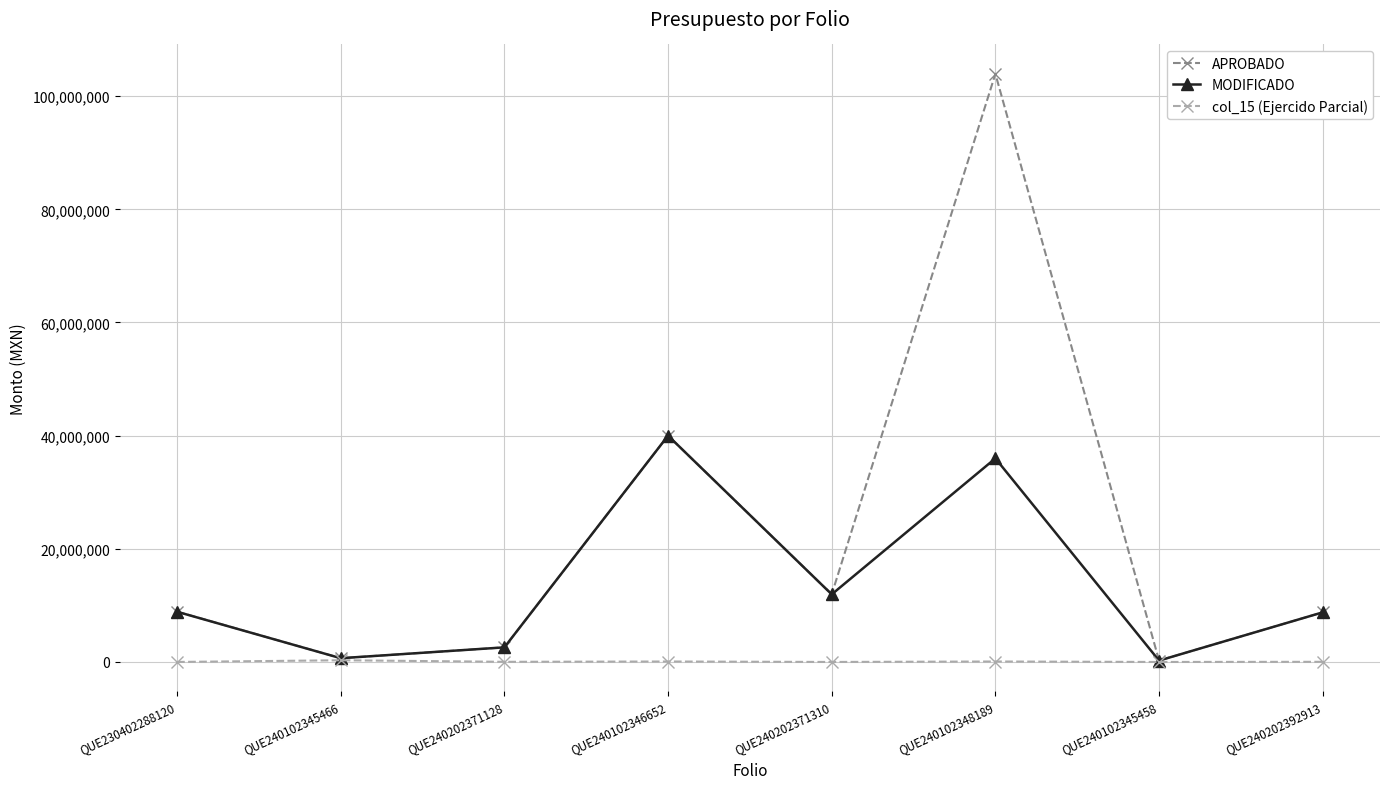

What is the greatest value displayed?

103950000.0